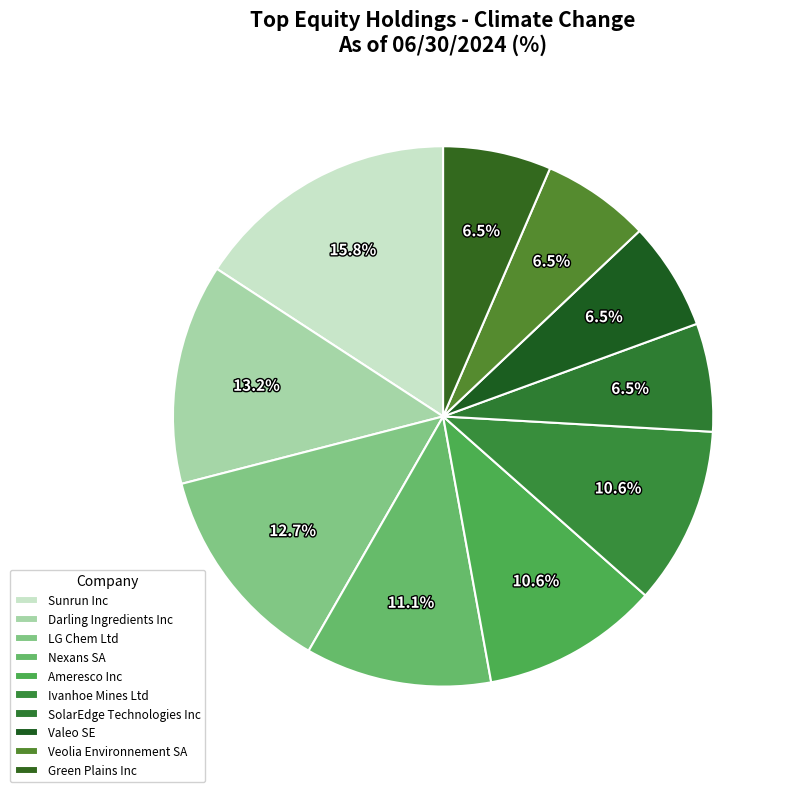

What percentage is the Ivanhoe Mines Ltd slice, to the nearest percent?

11%